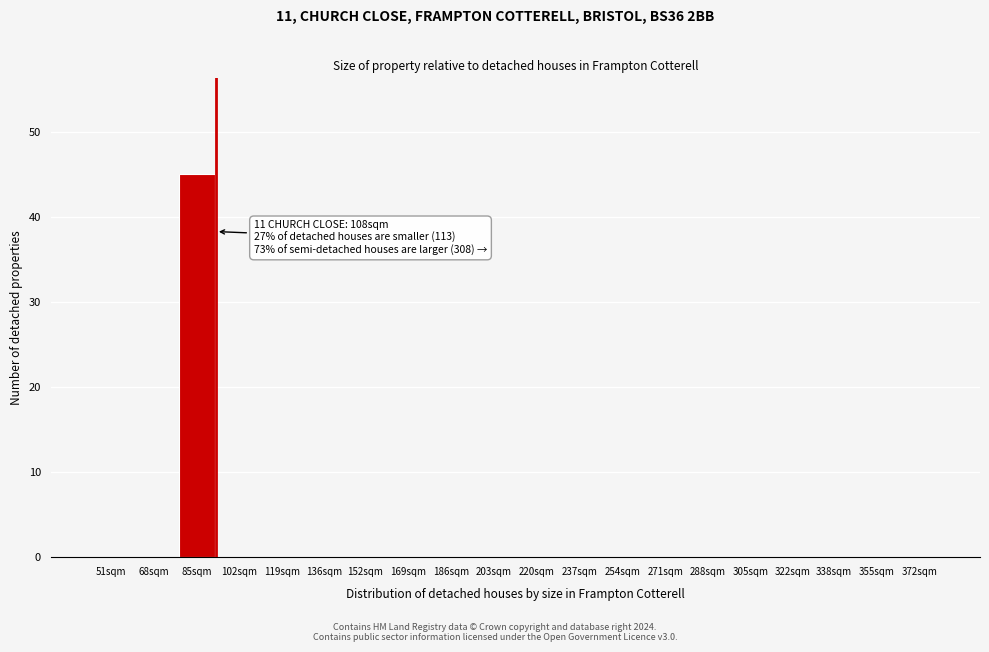

Reading left to right, transcribe all the data shown in this chart.

51sqm=0	68sqm=0	85sqm=45	102sqm=0	119sqm=0	136sqm=0	152sqm=0	169sqm=0	186sqm=0	203sqm=0	220sqm=0	237sqm=0	254sqm=0	271sqm=0	288sqm=0	305sqm=0	322sqm=0	338sqm=0	355sqm=0	372sqm=0